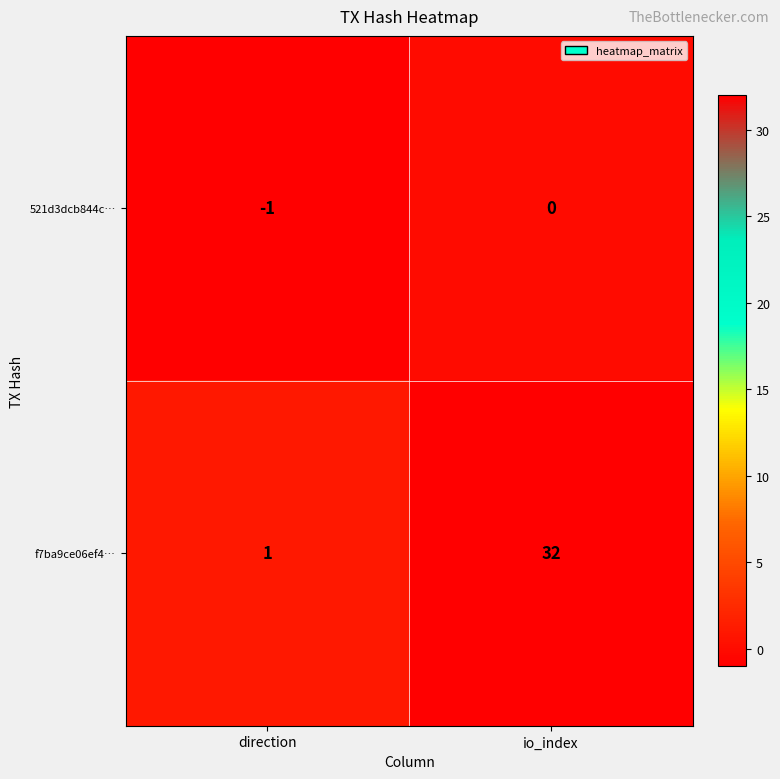

Reading left to right, what are all the values shown in this chart?

521d3dcb844c…: -1	0
f7ba9ce06ef4…: 1	32